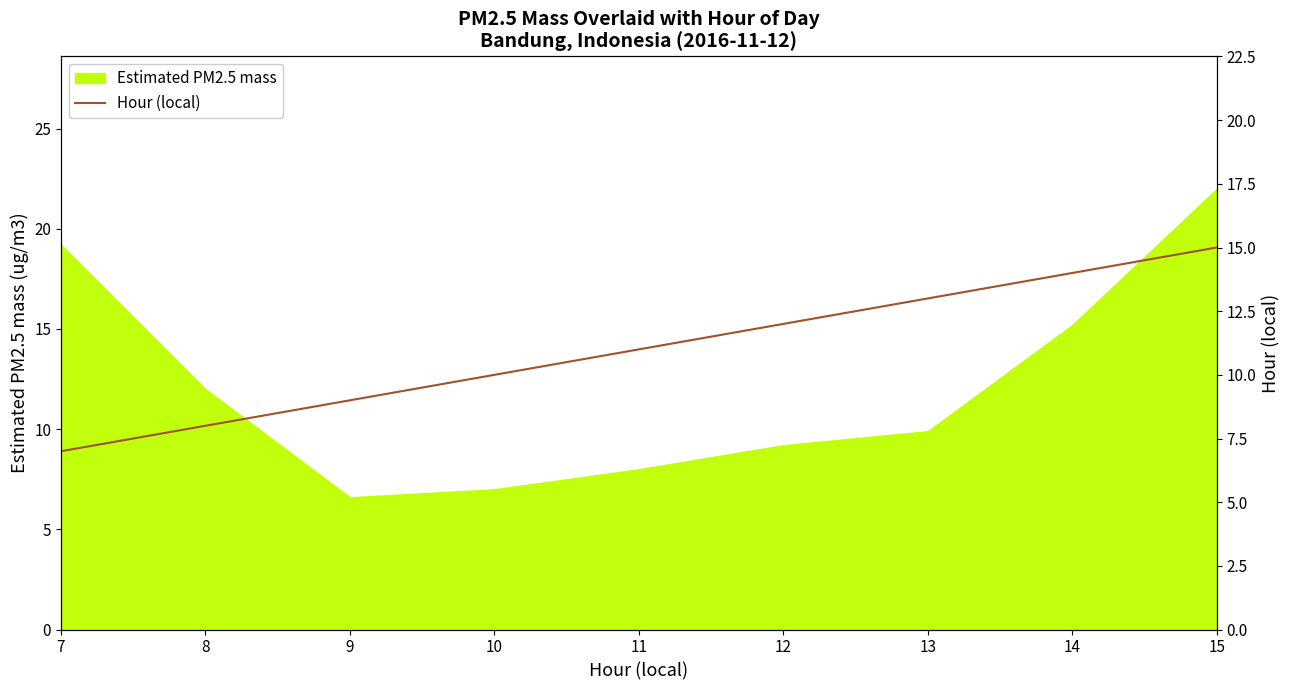

Count the values in the range 9 to 13.

5